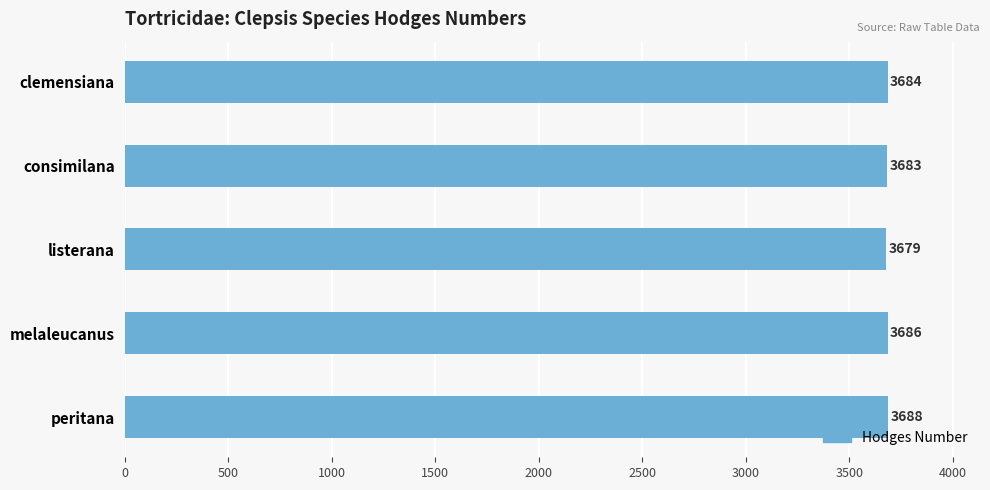

What is the average value?

3684